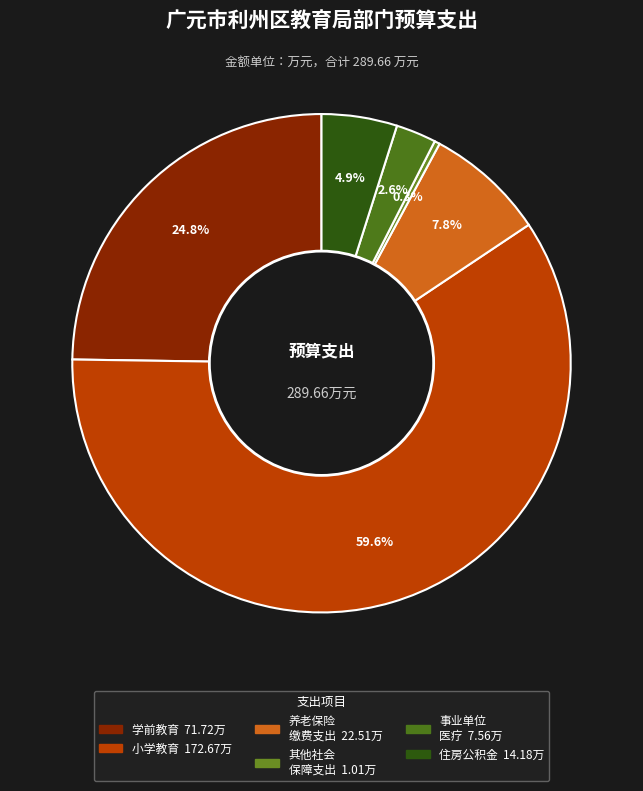

Count the number of slices in the pie.

6